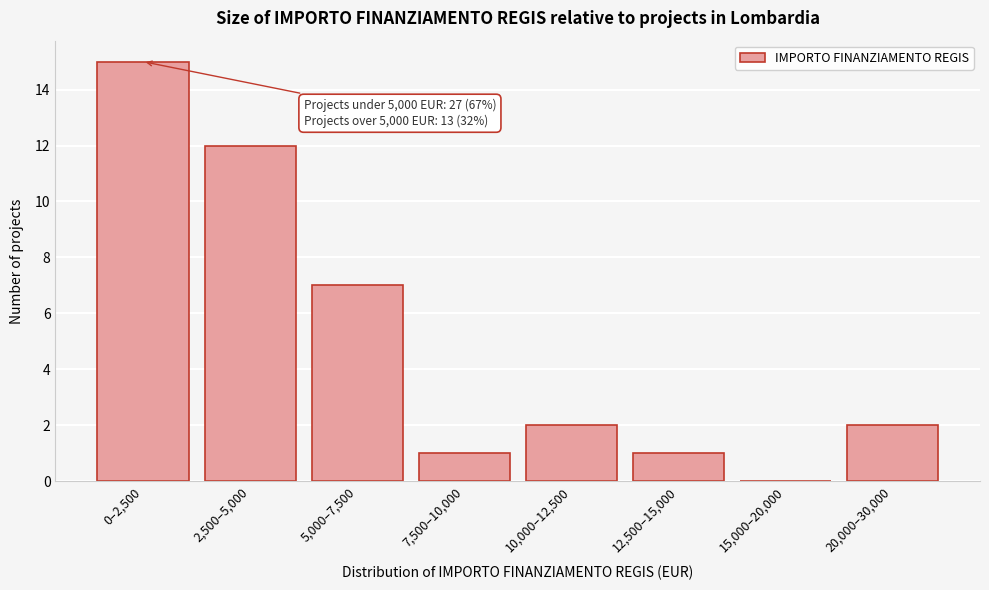

Reading left to right, what are all the values shown in this chart?

0–2,500=15	2,500–5,000=12	5,000–7,500=7	7,500–10,000=1	10,000–12,500=2	12,500–15,000=1	15,000–20,000=0	20,000–30,000=2